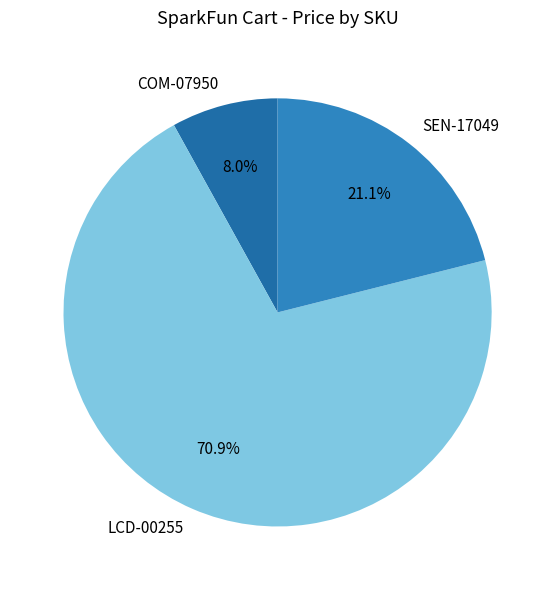

Count the number of slices in the pie.

3